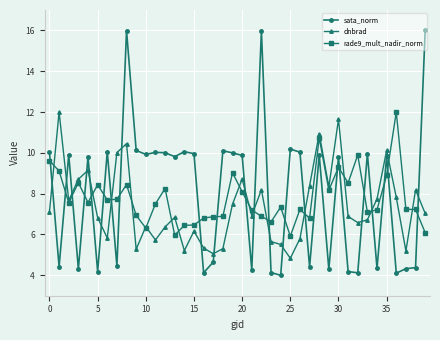

What are all the series names shown in the legend?

sata_norm, dnbrad, rade9_mult_nadir_norm